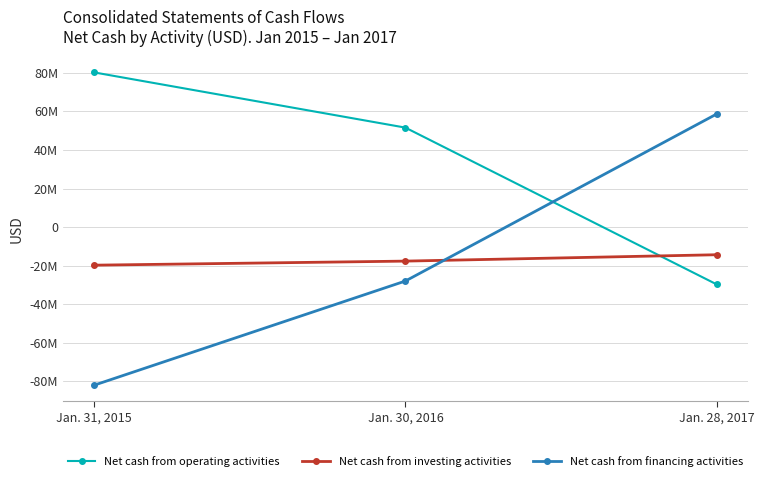

What is the highest value of the Net cash from investing activities series?

-14287000